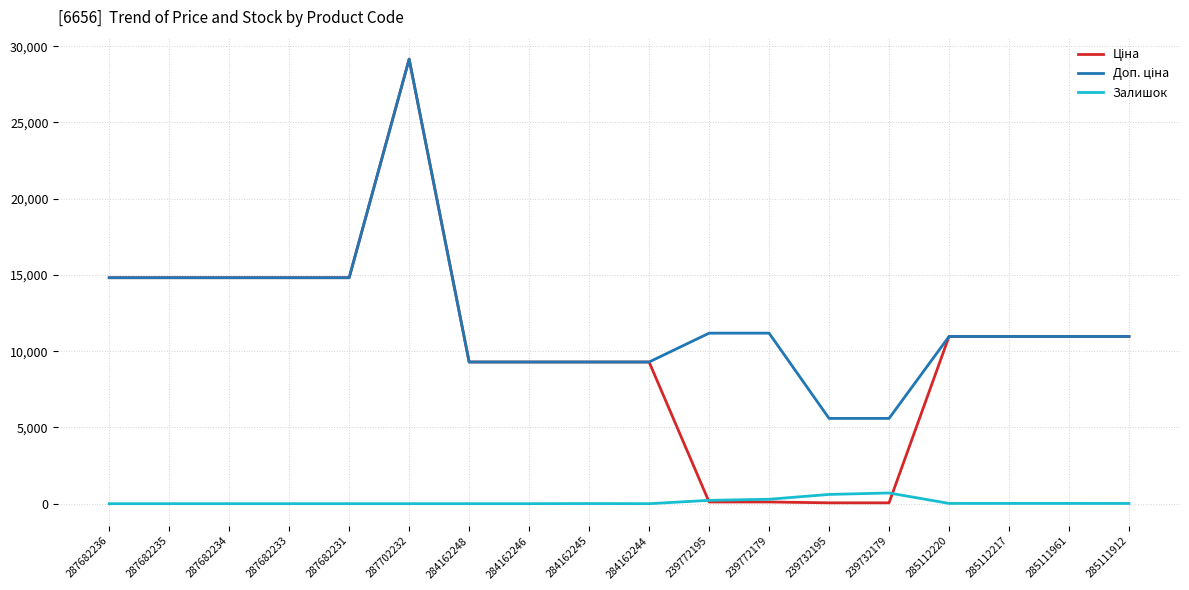

At which category is the sum across all series the highest?

287702232